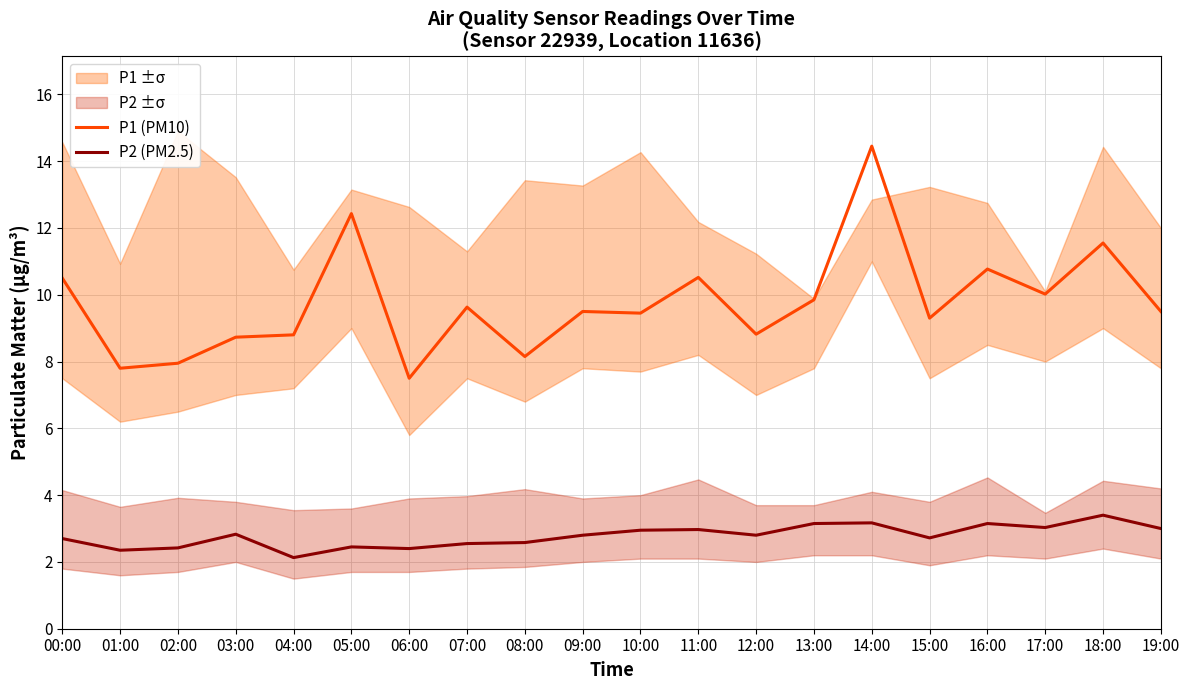

What position from the right is 02:00?

18